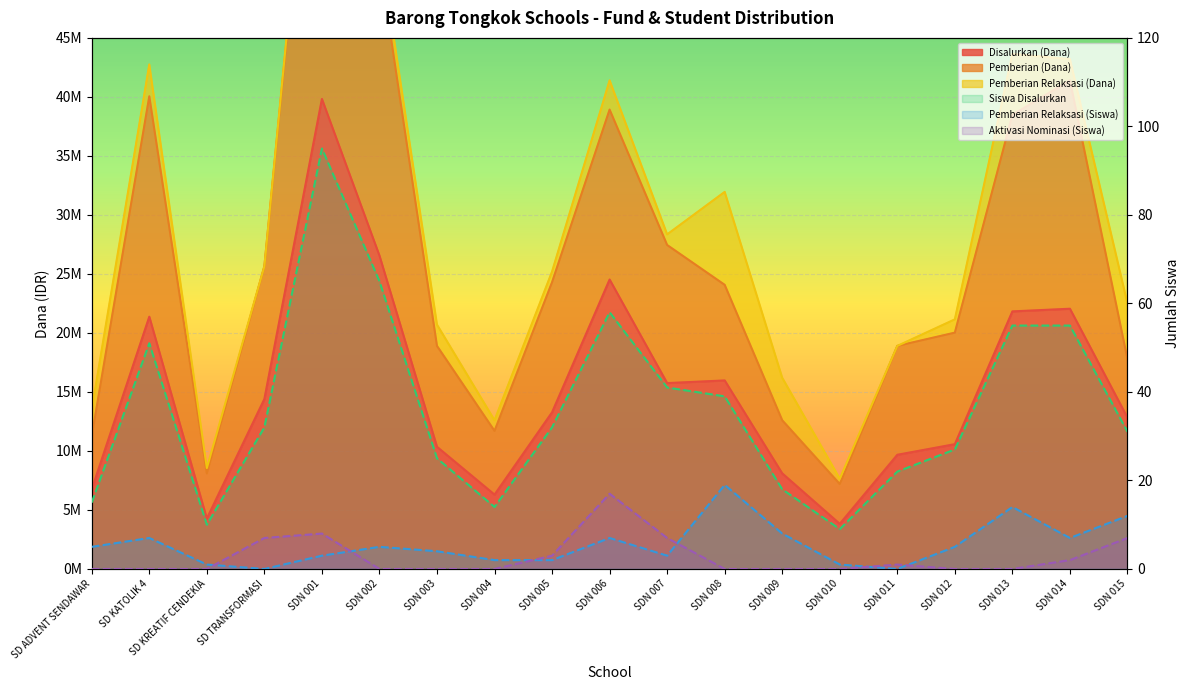

The Pemberian Relaksasi (Dana) series shows 8 at SDN 009. True or false?

True